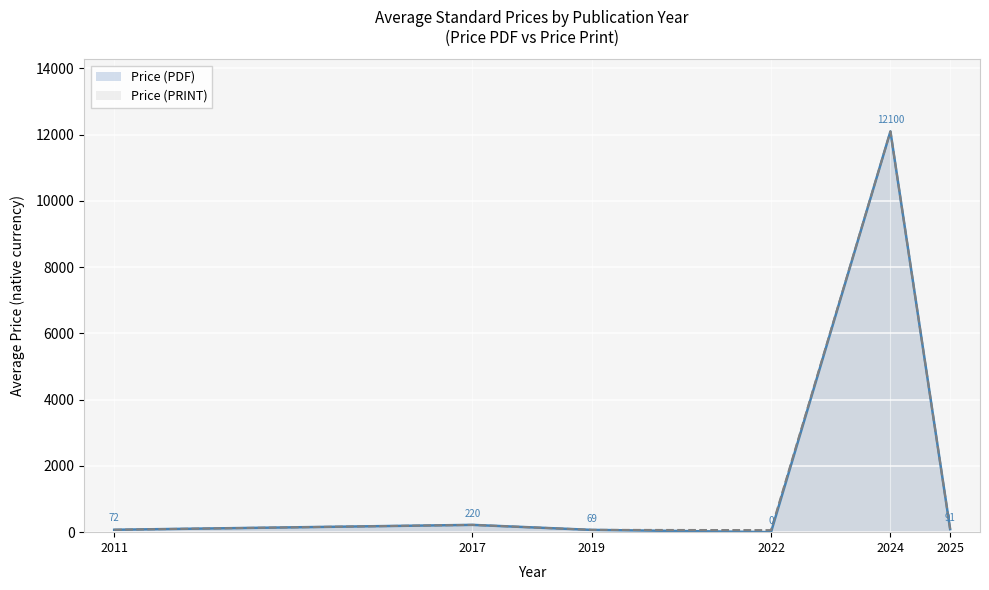

True or false: Price (PDF) and Price (PRINT) intersect in this chart.

False